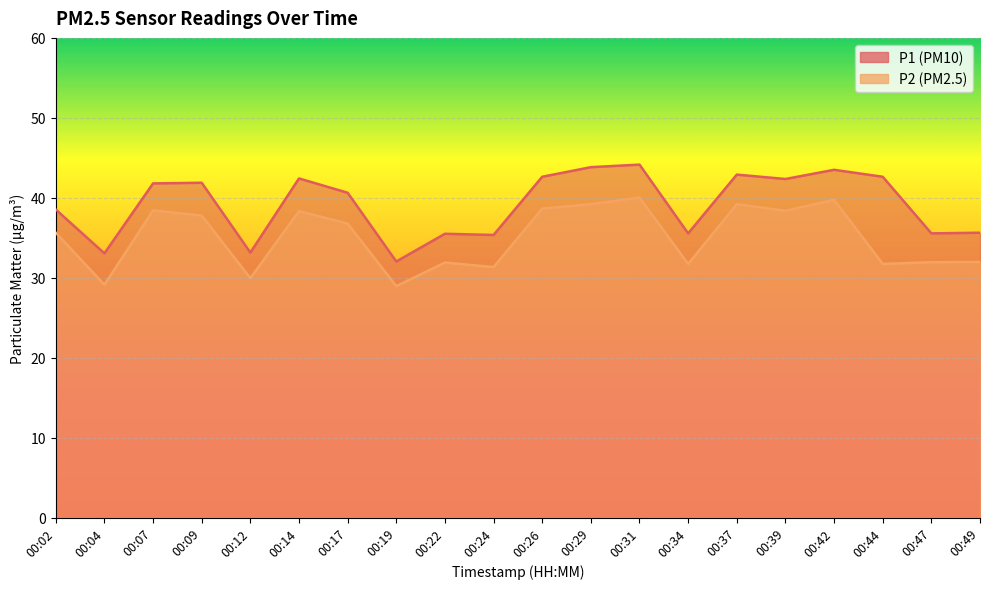

Rank the series by their maximum value, from lowest to highest.

P2, P1